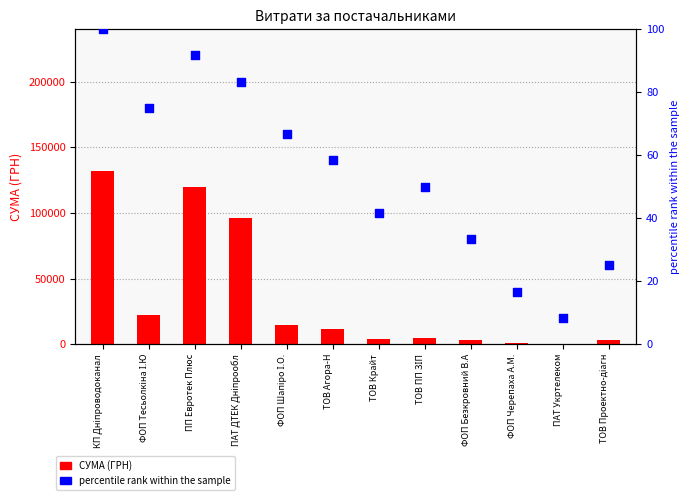

Which series has the largest total across all categories?

СУМА (ГРН)